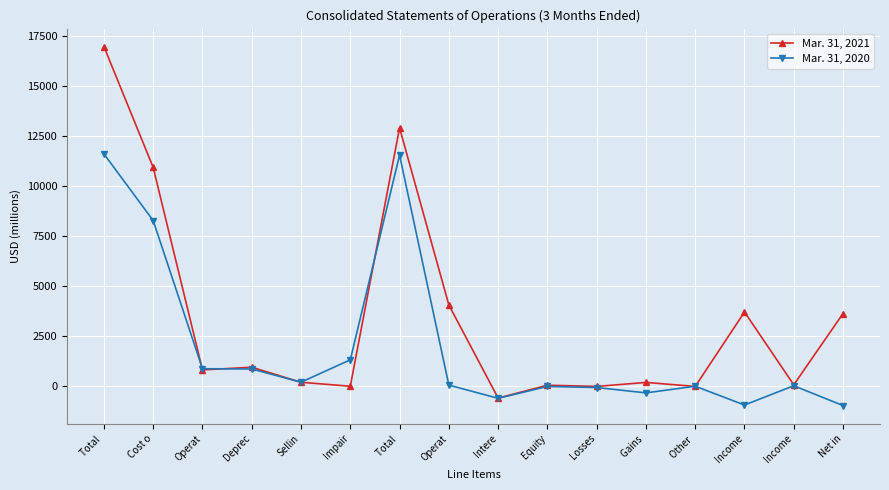

At which category is the sum across all series the highest?

Total 